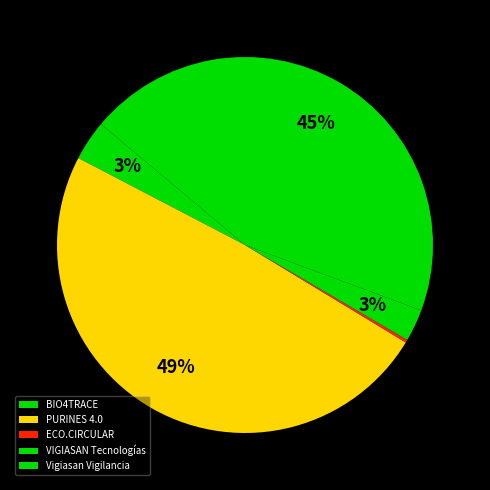

To the nearest percent, what portion does VIGIASAN Tecnologías represent?

3%